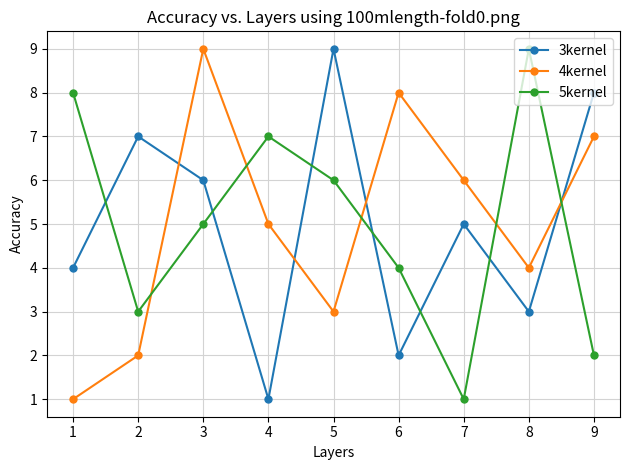

What are all the series names shown in the legend?

3kernel, 4kernel, 5kernel